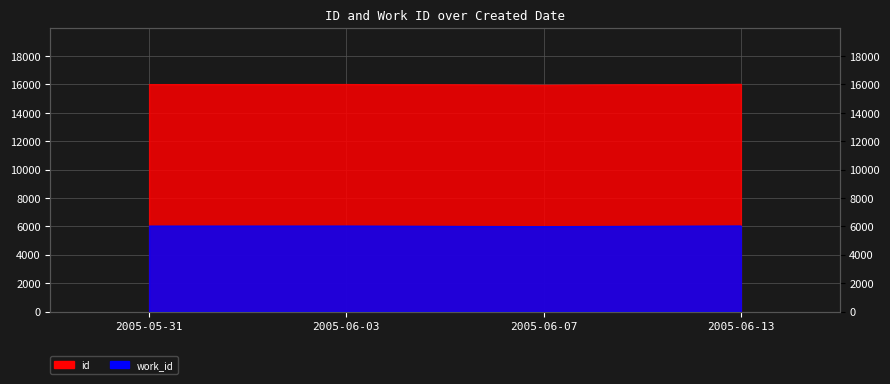

What is the label of the 2nd point from the left?

2005-06-03